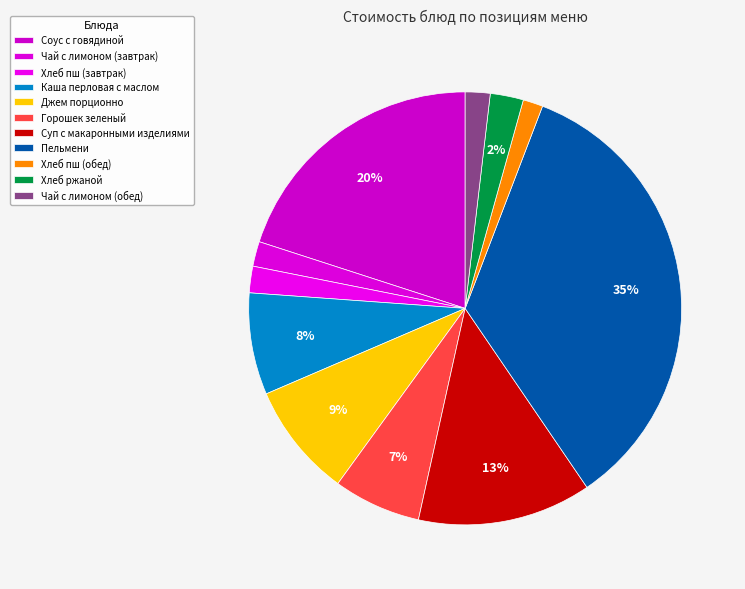

How many slices are in this pie chart?

11